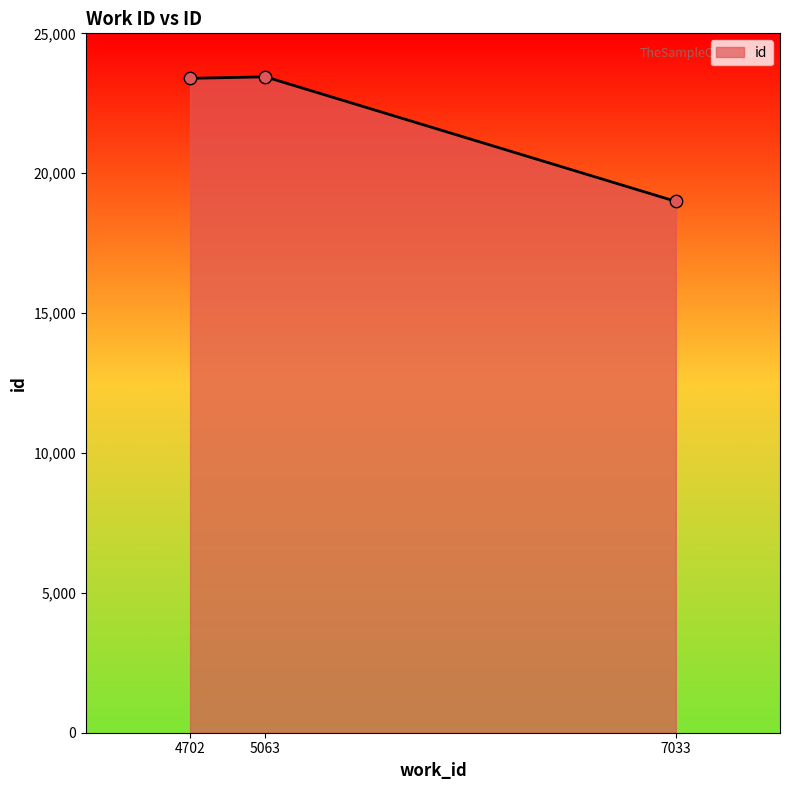

What is the change in value from 7033 to 4702?

+4398